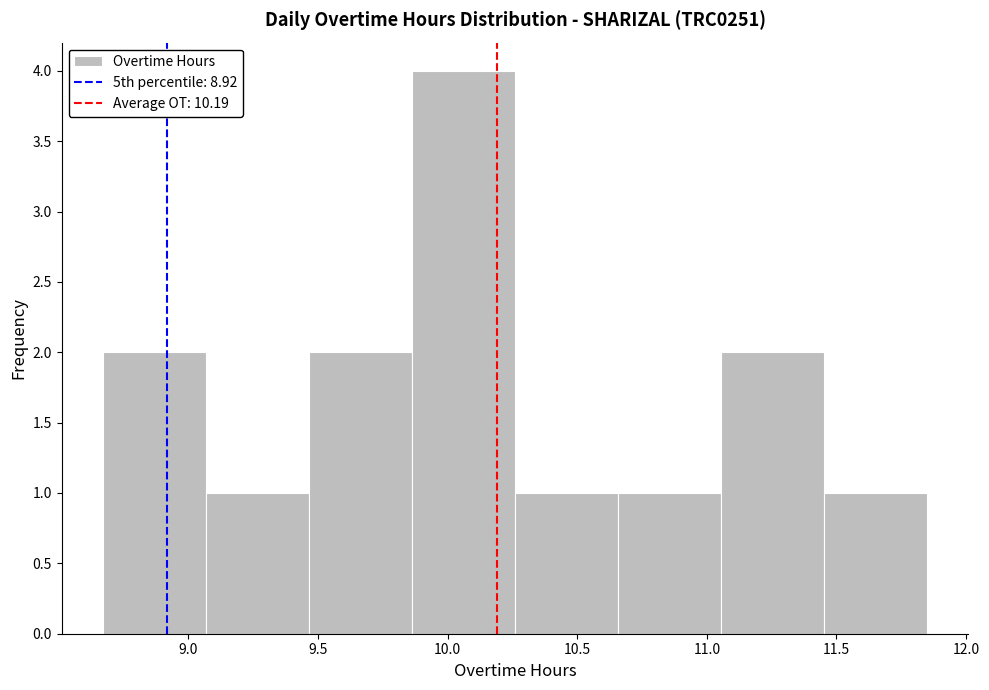

Reading left to right, list every bar in this chart as the range it spans on the x-axis followed by its height. Neither the bar edges nor the heights are printed on the chart, so give them approximately, as read against the axes.

8.65 to 9.05: 2
9.05 to 9.45: 1
9.45 to 9.85: 2
9.85 to 10.25: 4
10.25 to 10.65: 1
10.65 to 11.05: 1
11.05 to 11.45: 2
11.45 to 11.85: 1